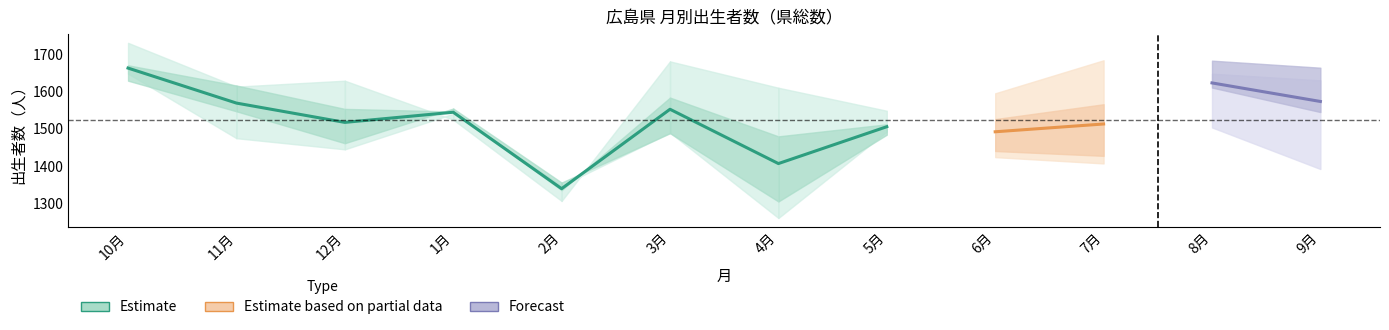

Does the chart have visible grid lines?

No